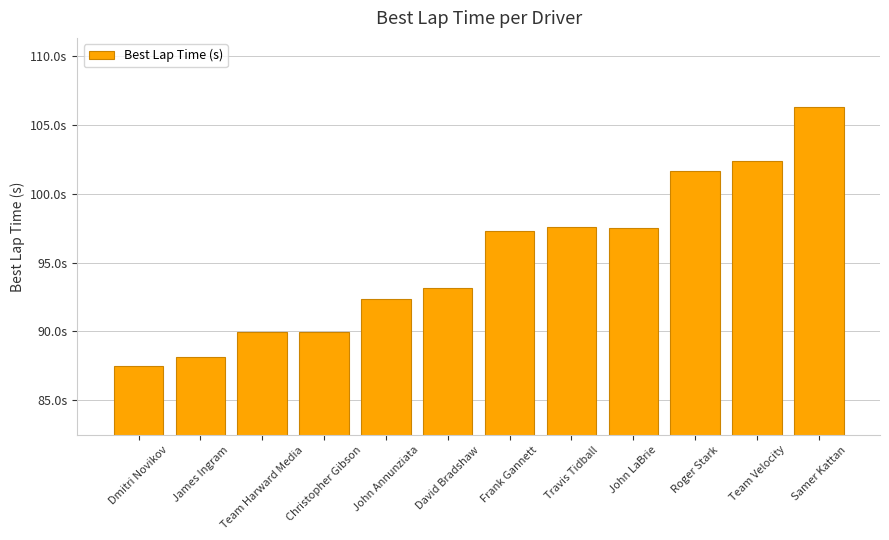

Which category has the lowest value across all series?

Dmitri Novikov